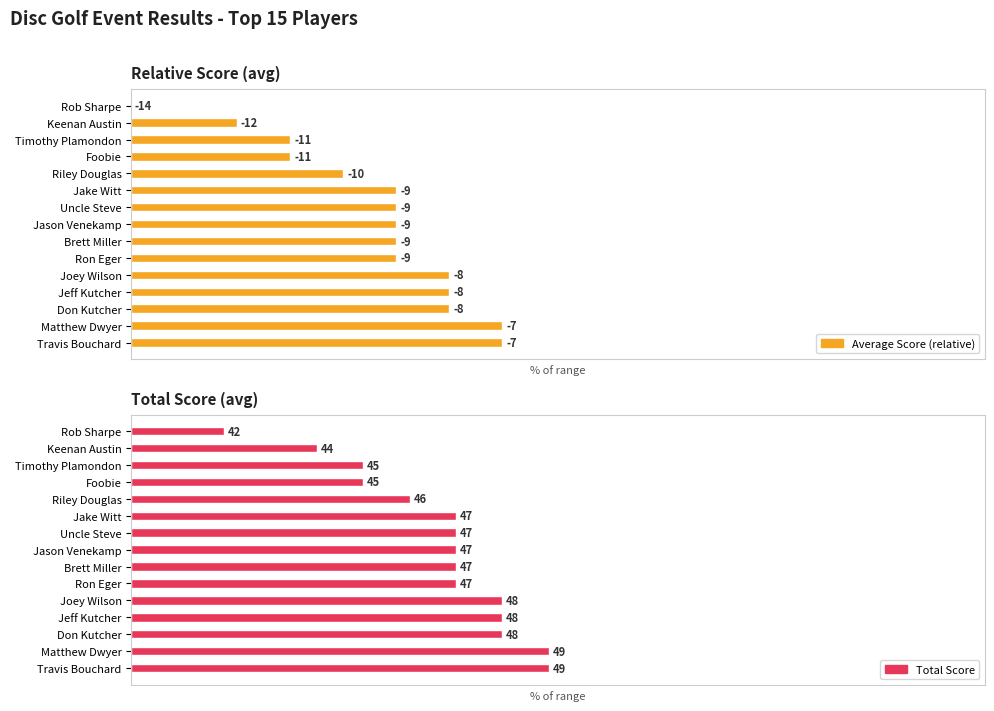

Which series has the widest spread of values?

Average Score (relative)